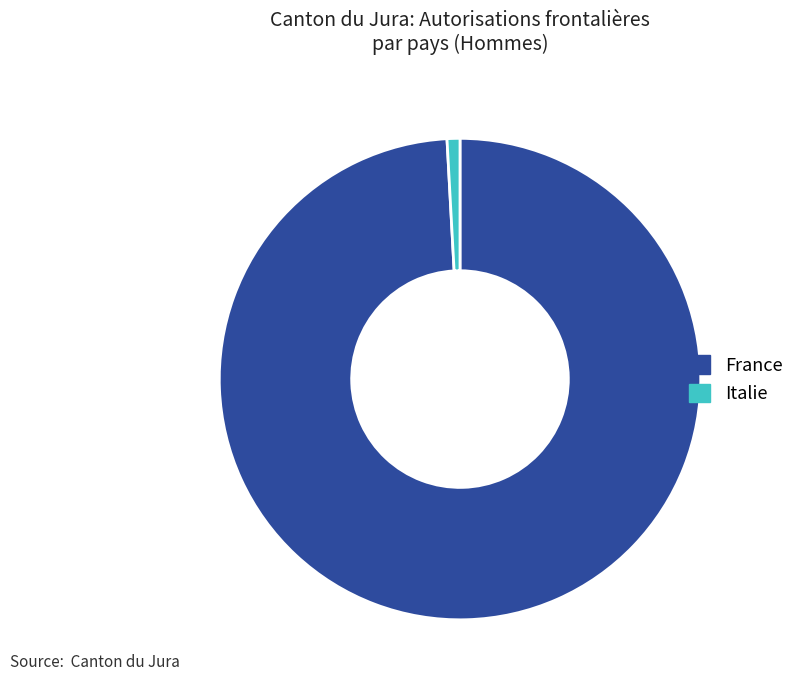

Does Italie account for over 50% of the chart?

No